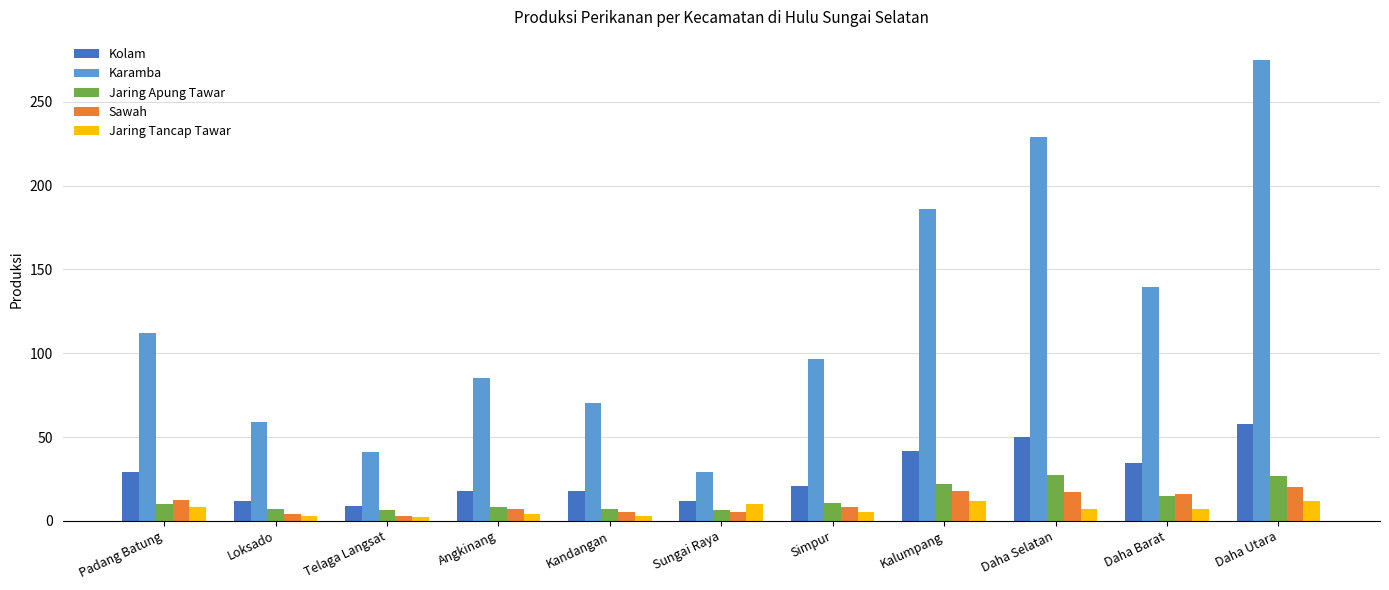

What is the label of the 2nd bar from the left?

Loksado